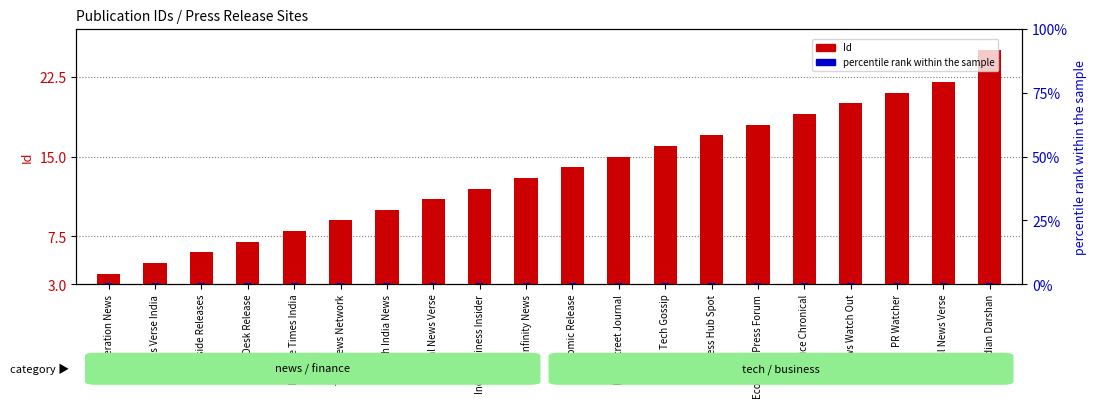

Which category has the lowest value in the percentile rank within the sample series?

Operation News